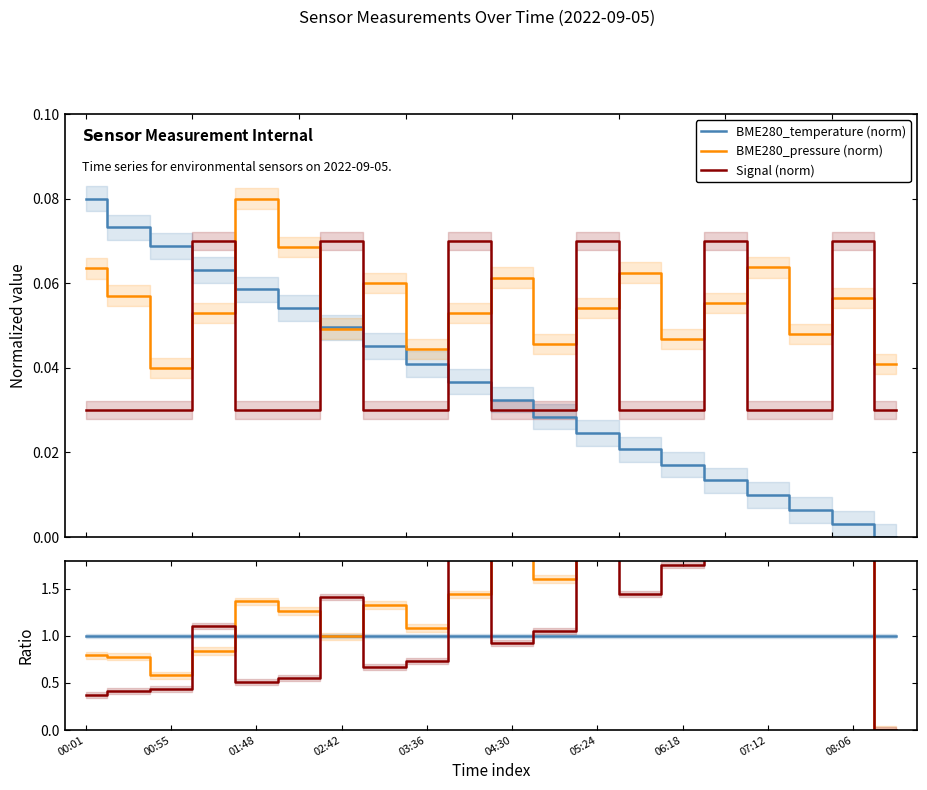

Which series changed the most between 03:36 and 04:30?

BME280_pressure